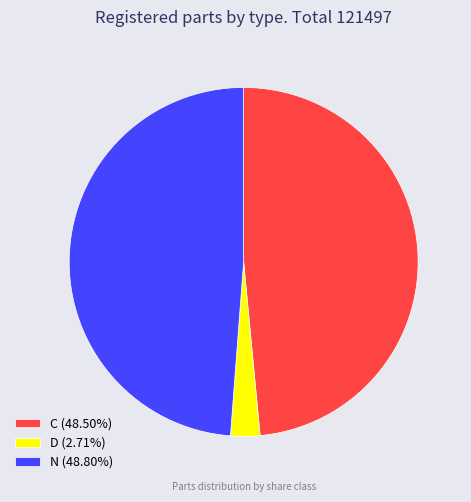

Is there a majority slice in this chart?

No